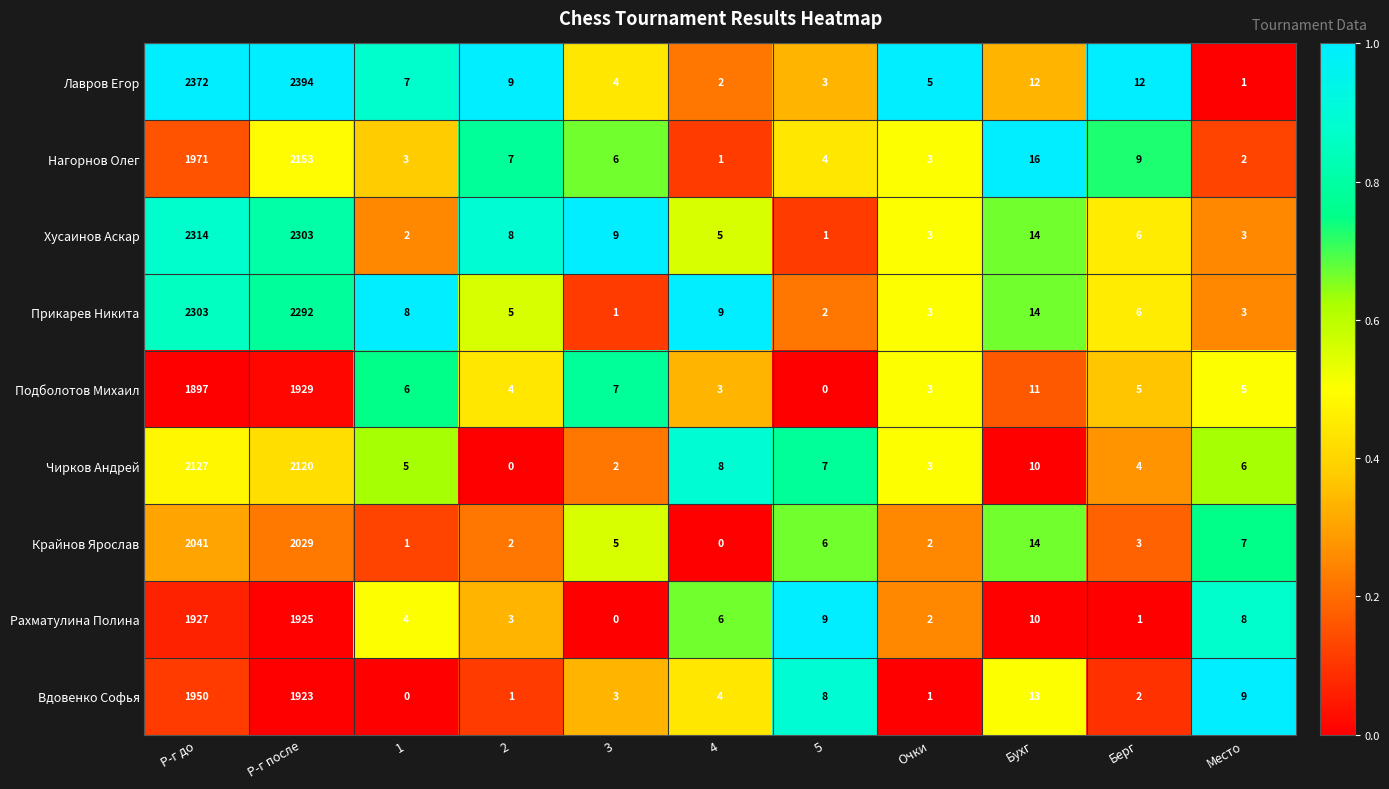

Which series changed the most between Очки and Место?

Вдовенко Софья